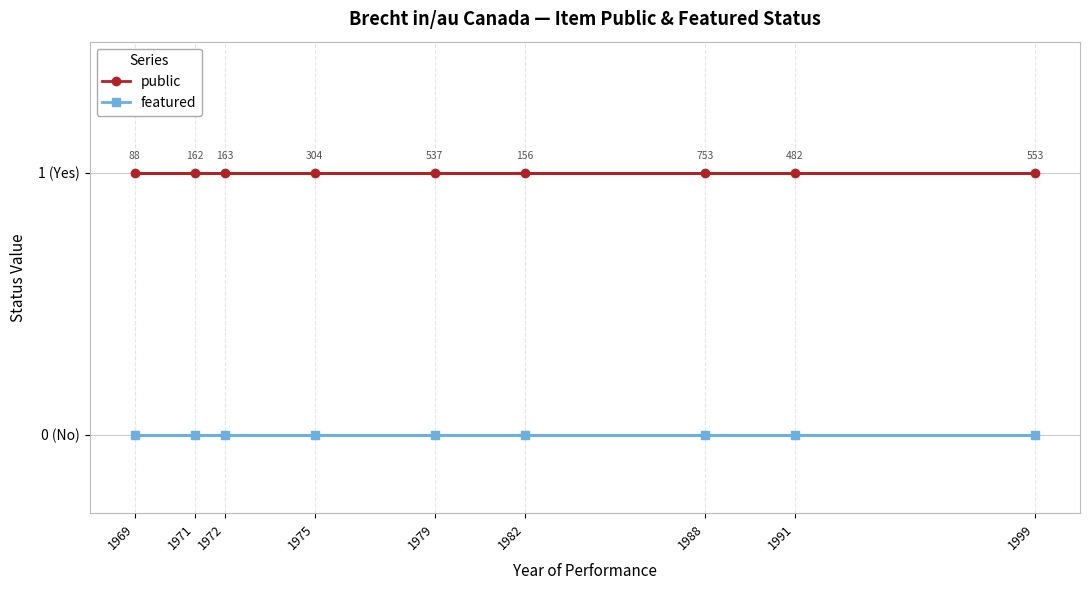

Where is featured nearest to the value 0?

1969